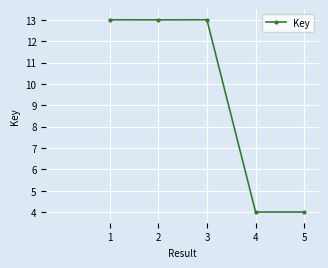

Reading left to right, extract all data points from this chart.

13.0	13.0	13.0	4.0	4.0